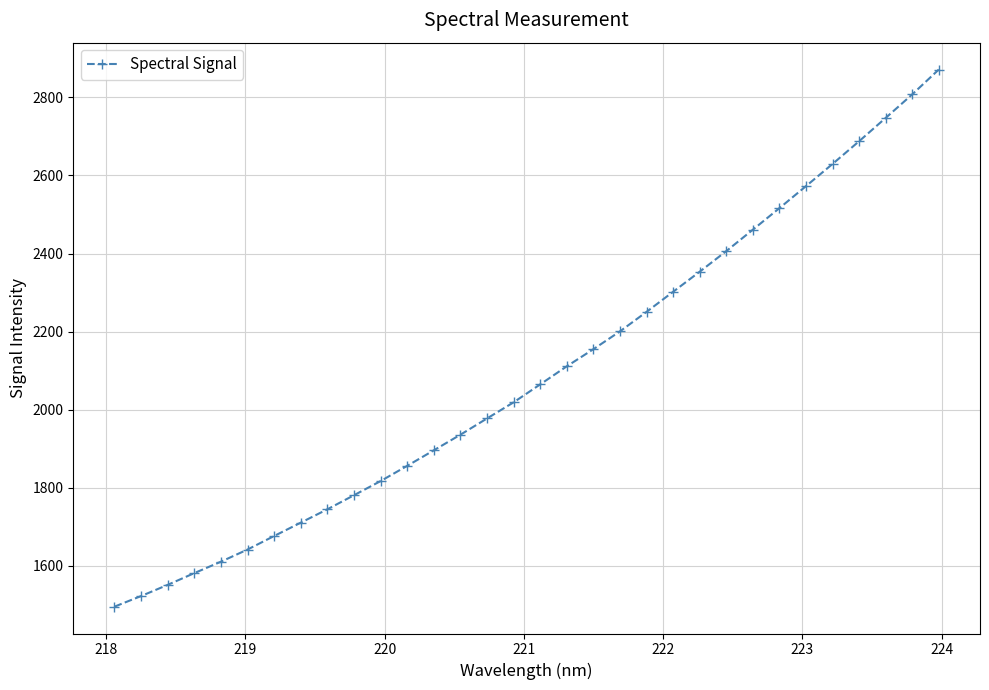

True or false: the data has more than 2 interior local peaks.

False